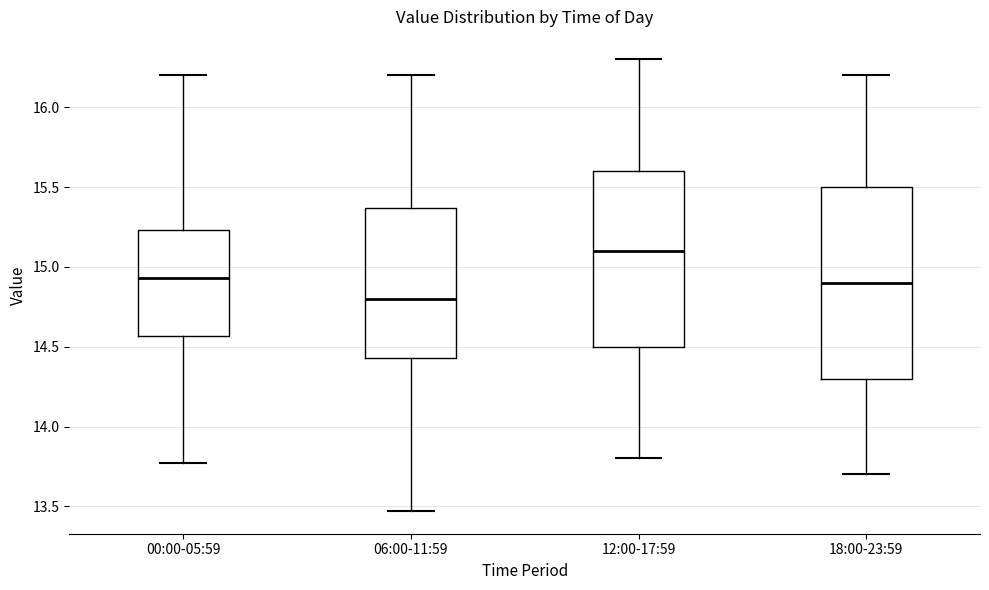

Reading left to right, transcribe this box plot: for each box, give where its median line is, the range the box spans, and where its two whiskers end, as read against the y-axis. The values are not printed on the chart, so give them approximately, as read against the axis.

00:00-05:59: median 14.95, box 14.55 to 15.25, whiskers 13.75 to 16.20
06:00-11:59: median 14.80, box 14.45 to 15.35, whiskers 13.45 to 16.20
12:00-17:59: median 15.10, box 14.50 to 15.60, whiskers 13.80 to 16.30
18:00-23:59: median 14.90, box 14.30 to 15.50, whiskers 13.70 to 16.20